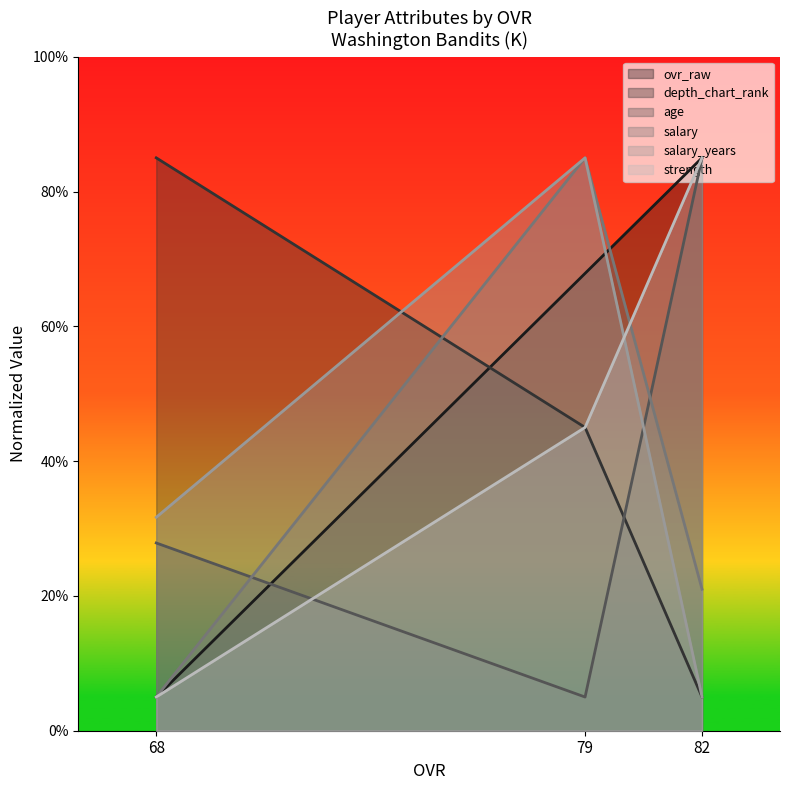

What is the value of the salary_years point at the 3rd from the left?

31.7